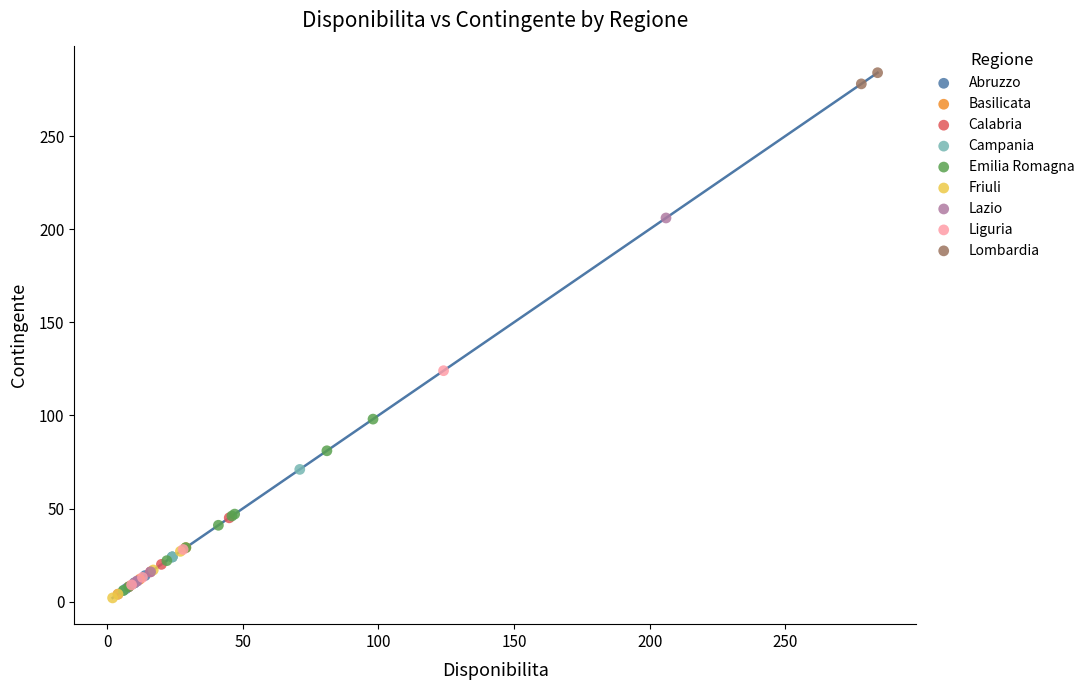

What are all the series names shown in the legend?

Abruzzo, Basilicata, Calabria, Campania, Emilia Romagna, Friuli, Lazio, Liguria, Lombardia